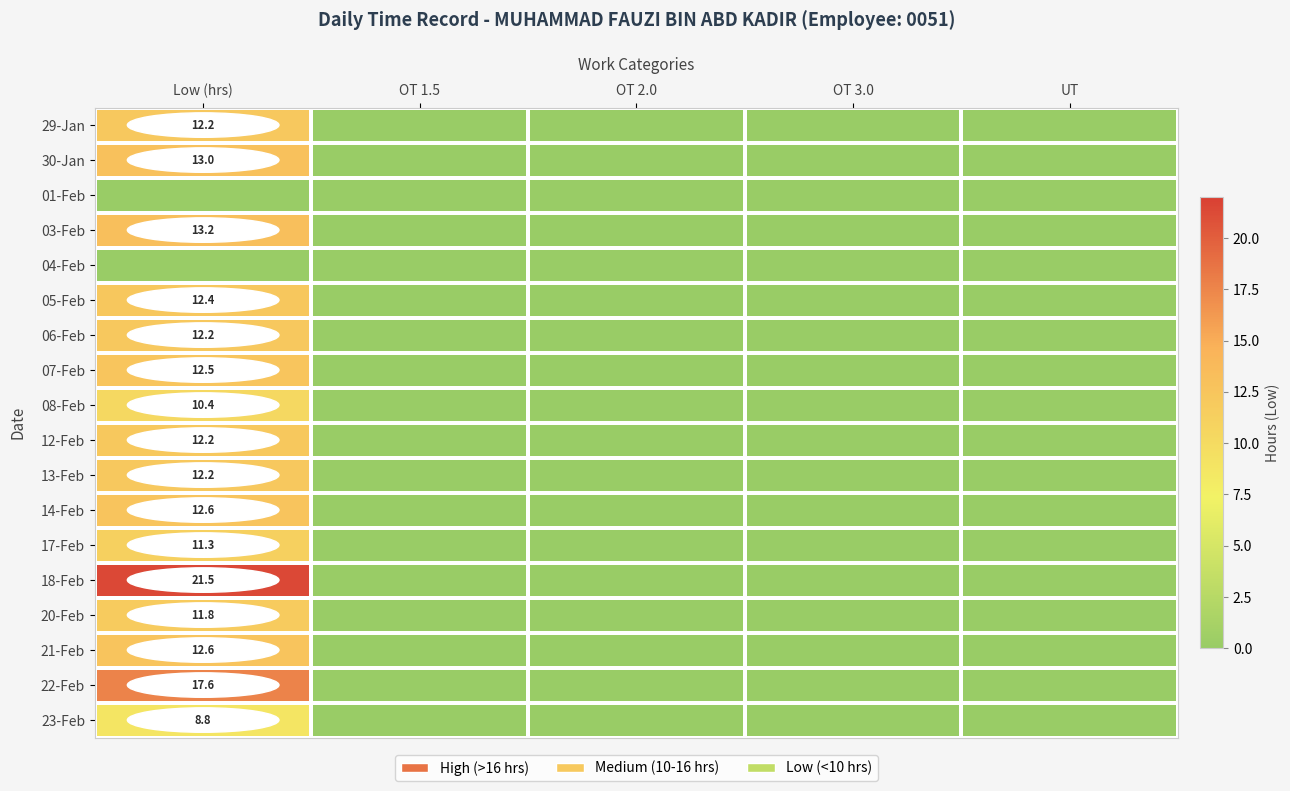

The 30-Jan series shows 5.6 at Low (hrs). True or false?

False